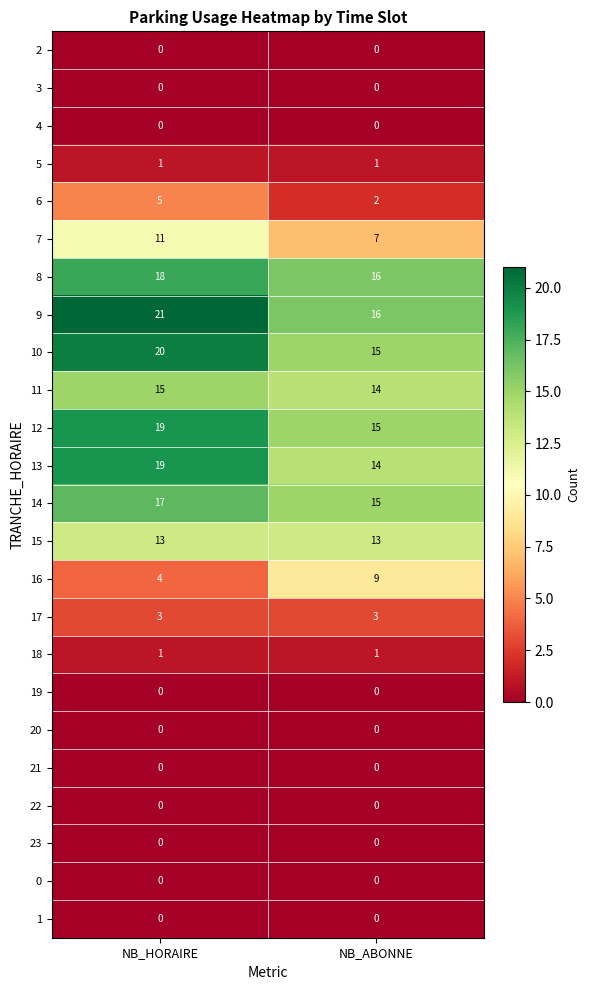

What is the maximum value for 7?

11